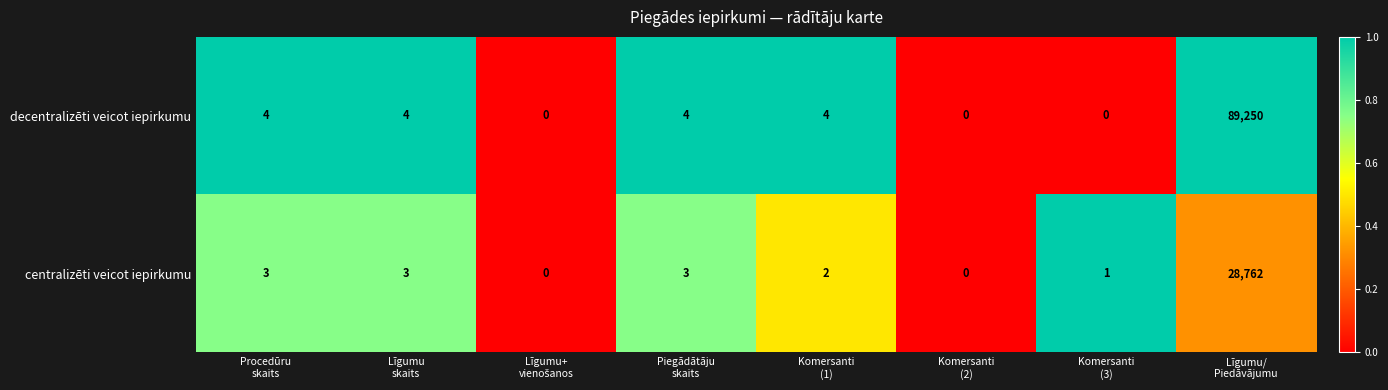

Which series has the largest range (max minus min)?

decentralizēti veicot iepirkumu